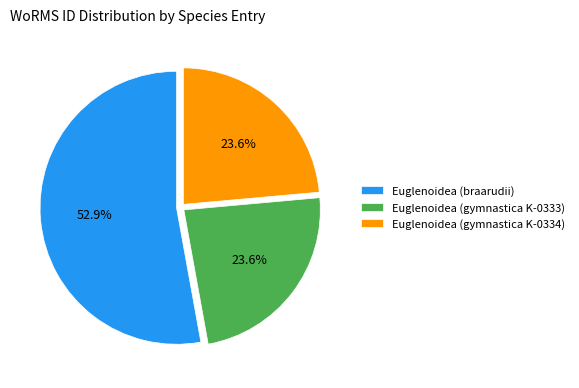

What percentage is the Euglenoidea (gymnastica K-0333) slice, to the nearest percent?

24%